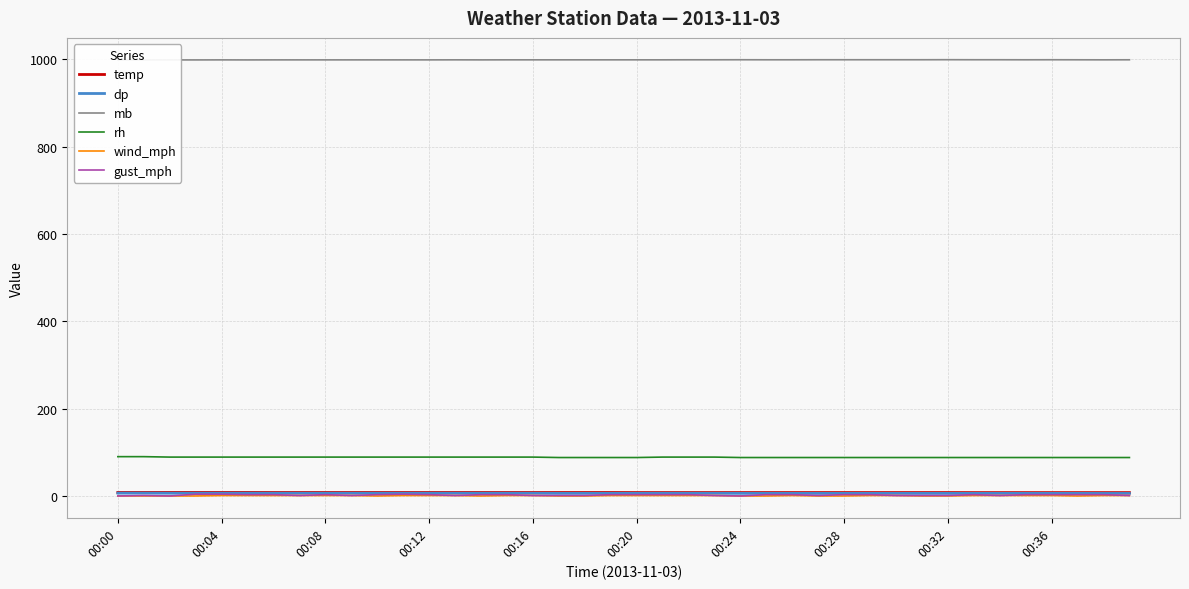

What are all the series names shown in the legend?

temp, dp, mb, rh, wind_mph, gust_mph